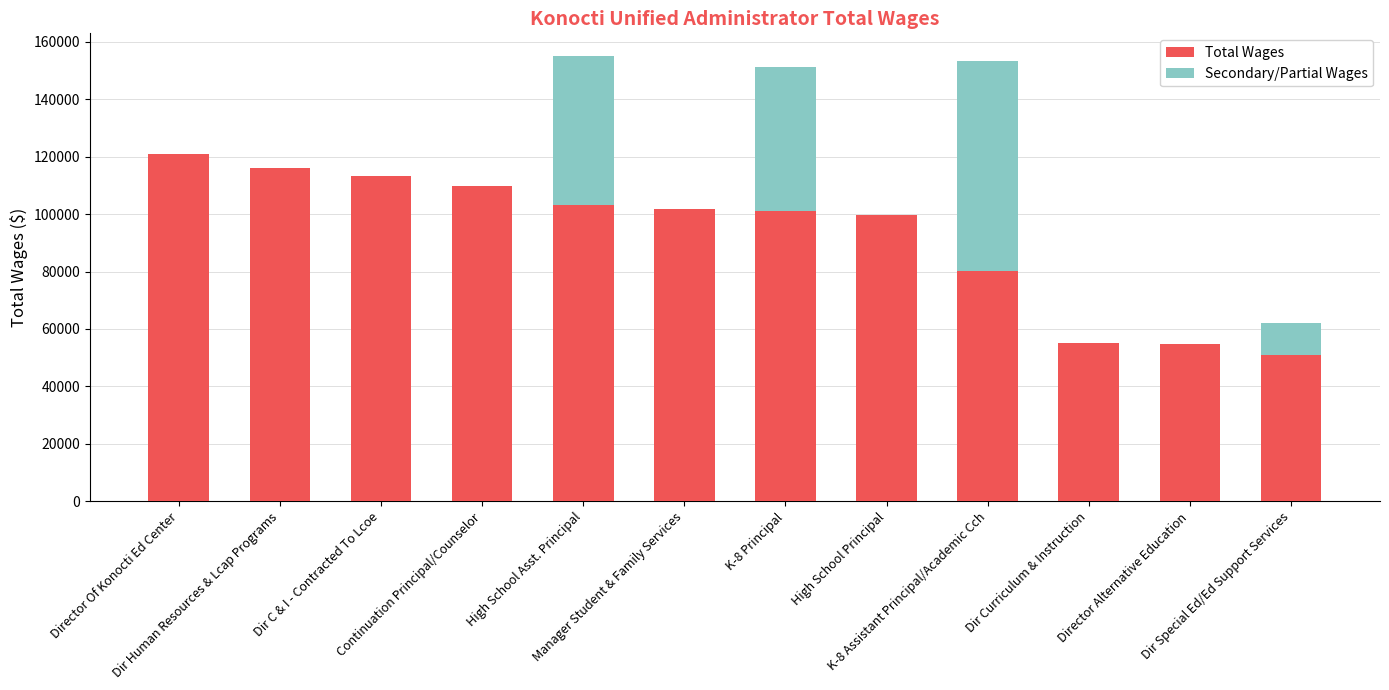

What is the difference between the Total Wages values at High School Principal and Dir C & I - Contracted To Lcoe?

13577